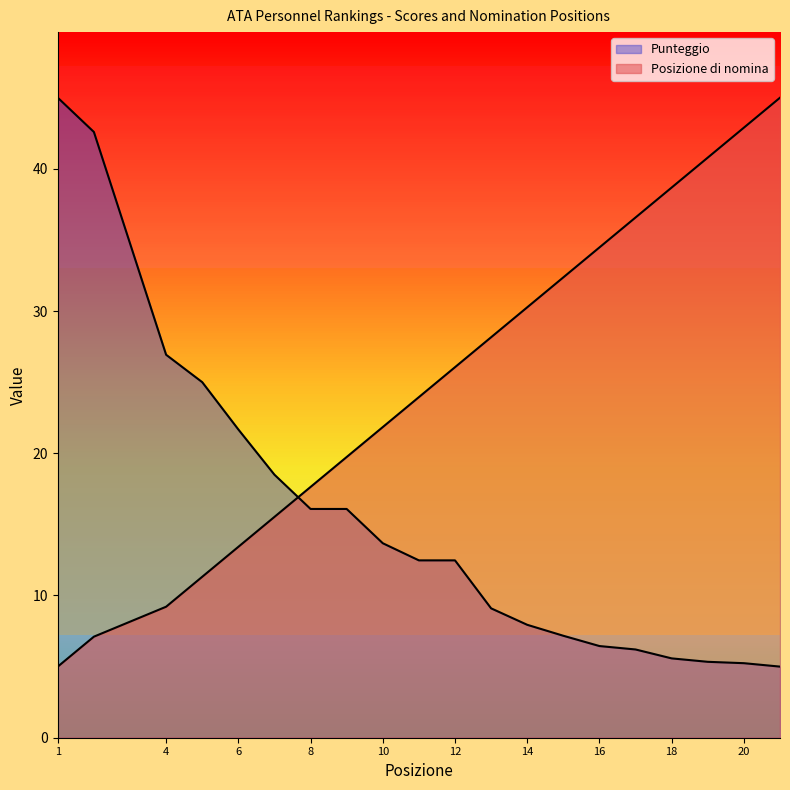

How many values in the Punteggio series exceed 12?

11